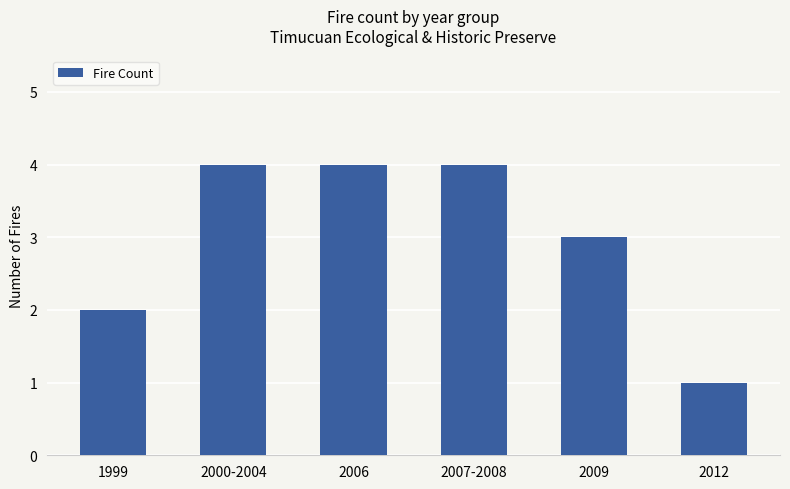

What is the difference between the maximum and minimum values?

3